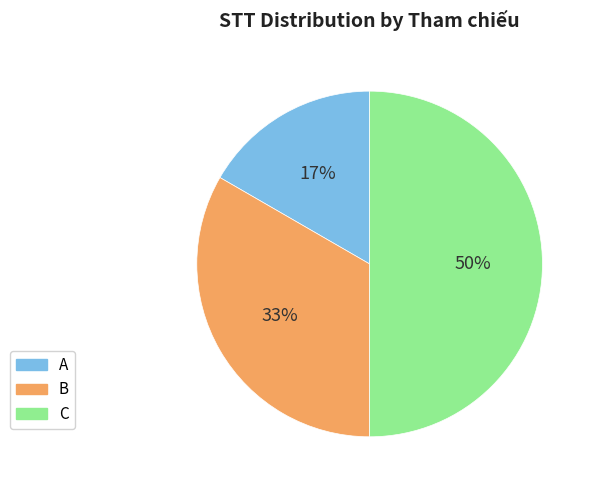

Which category has the smallest portion of the pie?

A